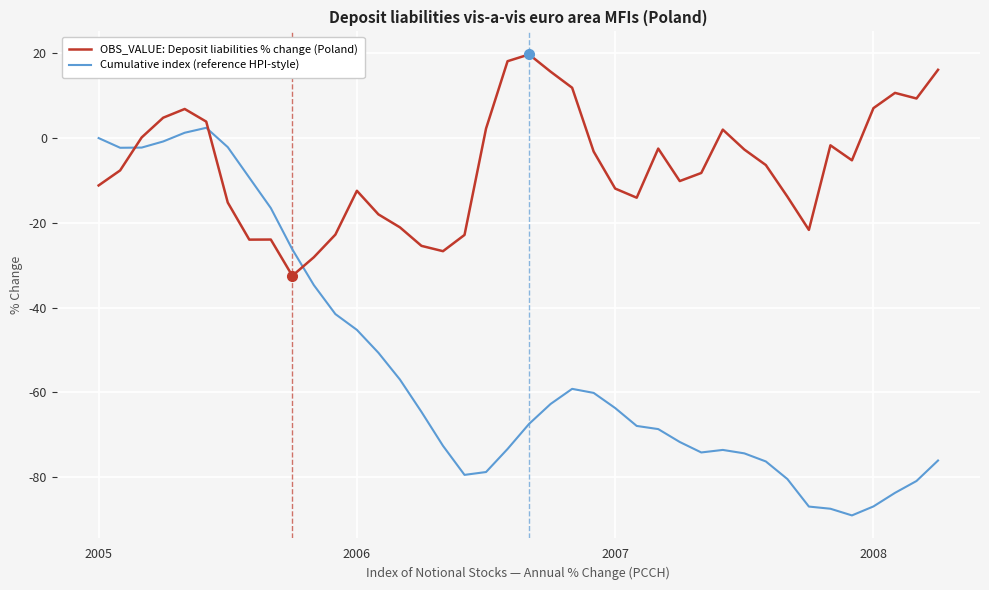

True or false: Cumulative index (reference HPI-style) and OBS_VALUE: Deposit liabilities % change (Poland) intersect in this chart.

True